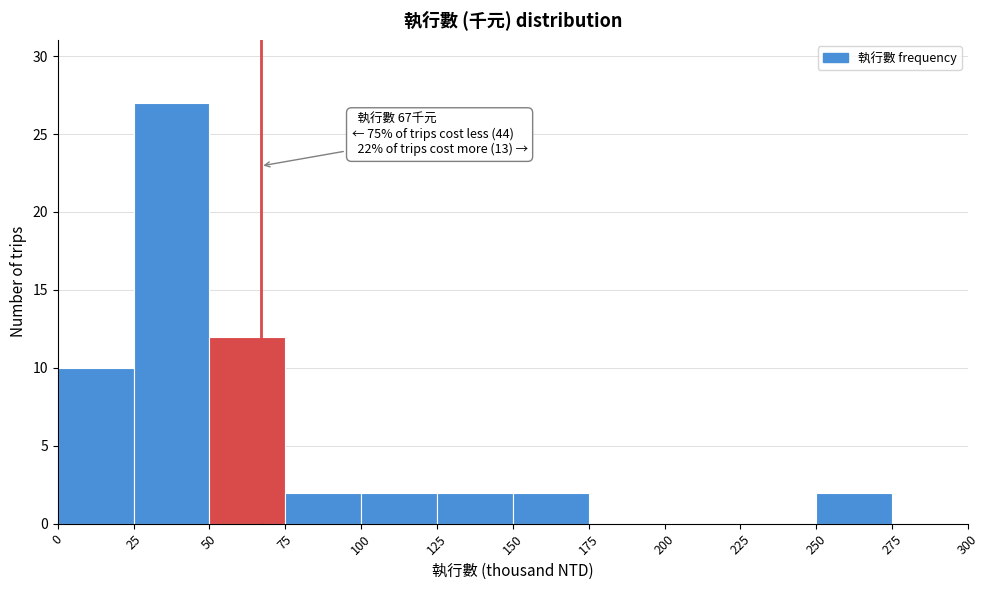

Over which range of the x-axis is the bar tallest?

25 to 50